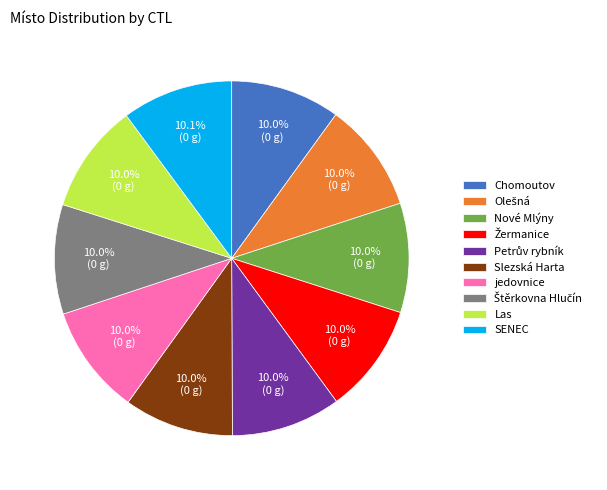

What percentage do SENEC and jedovnice together represent?

20.1%